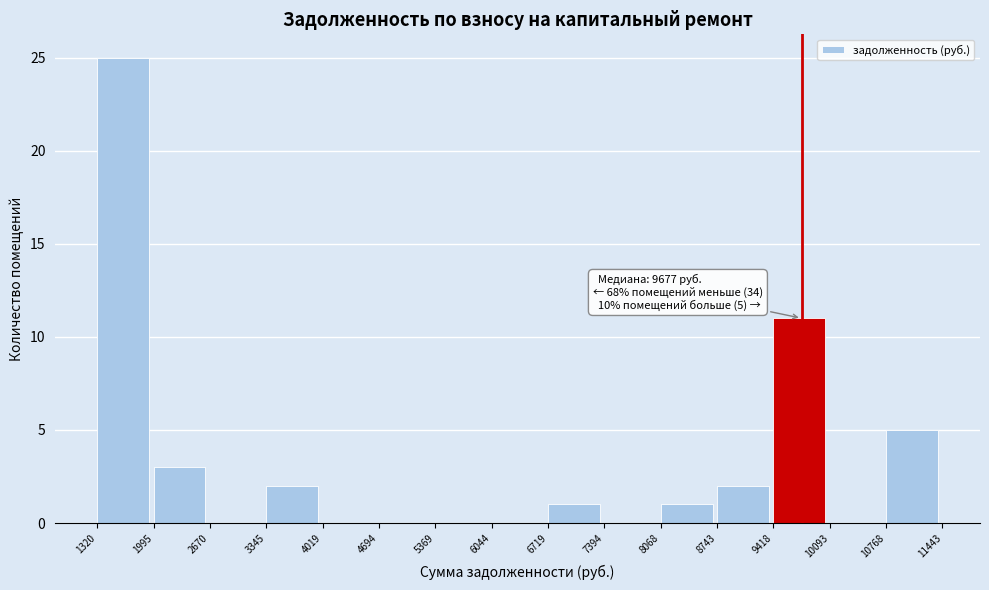

Over which range of the x-axis is the bar tallest?

1320 to 1995